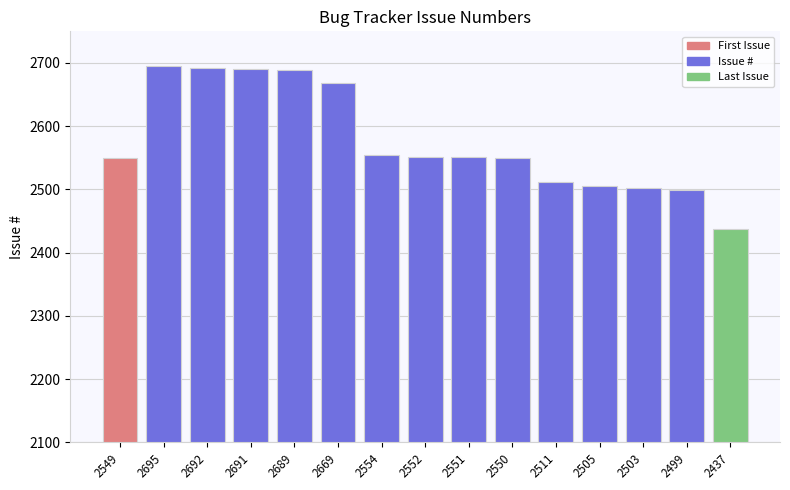

Is it true that the value at 2549 is 673?

False